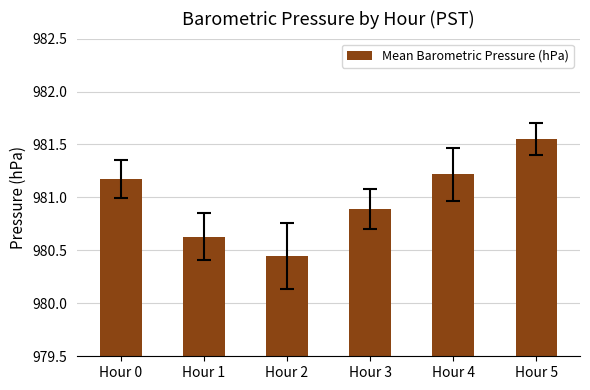

Count the values in the range 980 to 981.

3